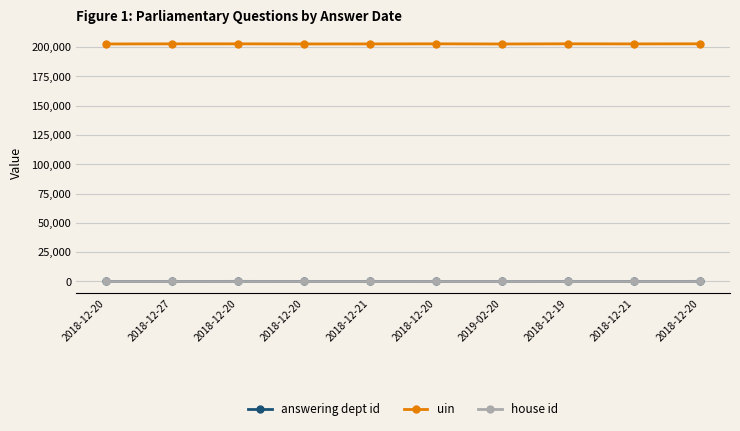

Which series has the largest total across all categories?

uin